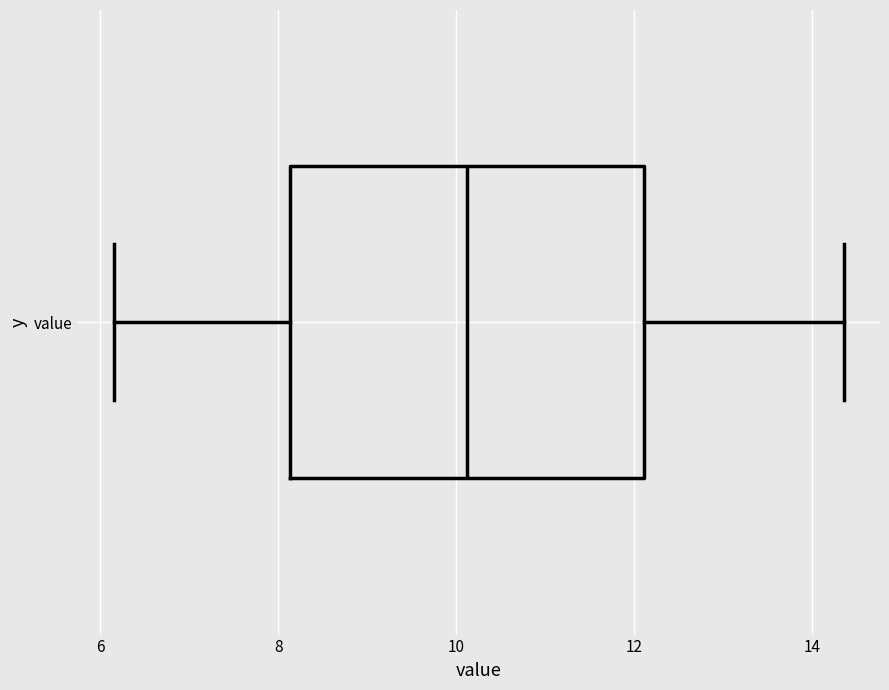

Read this box plot against the x-axis: the position of the median line, the range covered by the box, and the ends of both whiskers. The values are not printed on the chart, so give them approximately, as read against the axis.

median 10.2, box 8.2 to 12.2, whiskers 6.2 to 14.4